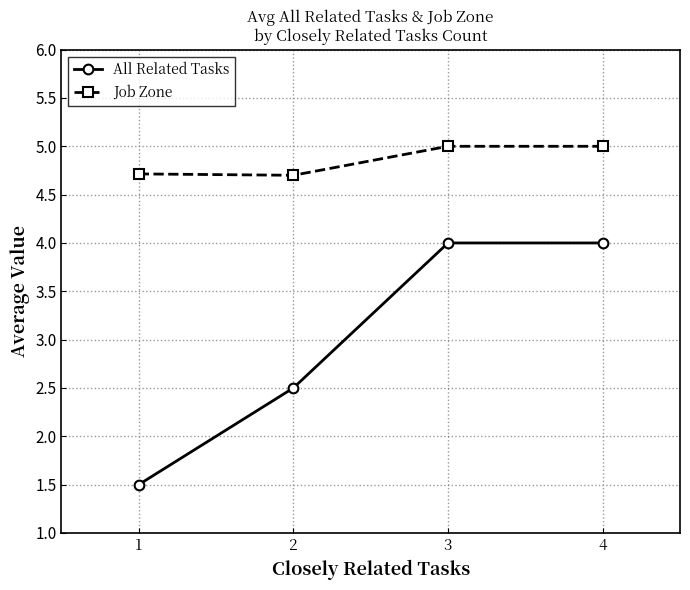

Reading left to right, what are all the values shown in this chart?

All Related Tasks: 1.5	2.5	4.0	4.0
Job Zone: 4.7	4.7	5.0	5.0